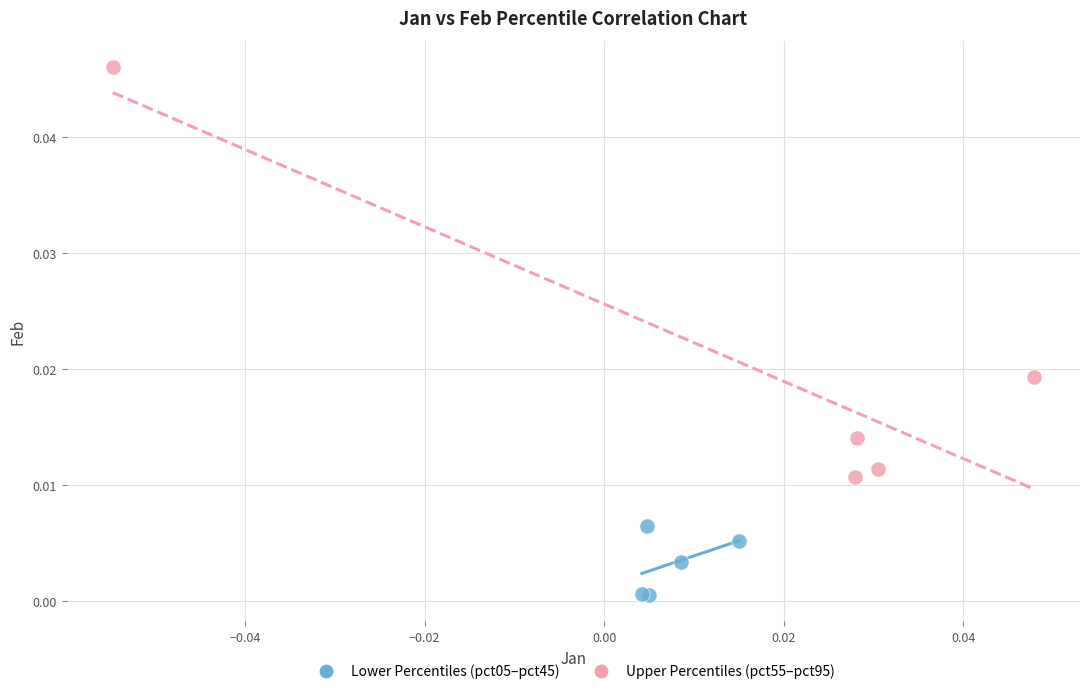

Which series has the largest Y range (max minus min)?

Upper Percentiles (pct55–pct95)